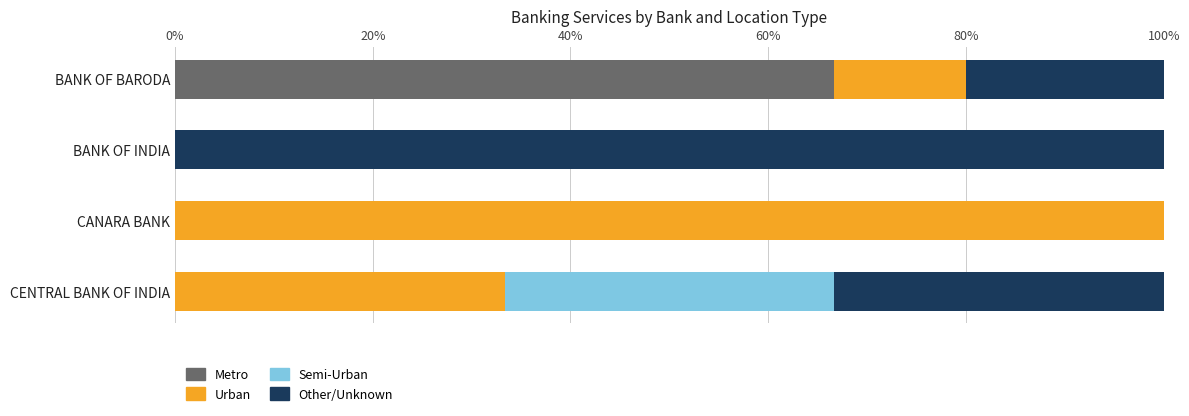

What value does the Metro series have at BANK OF BARODA?

66.7